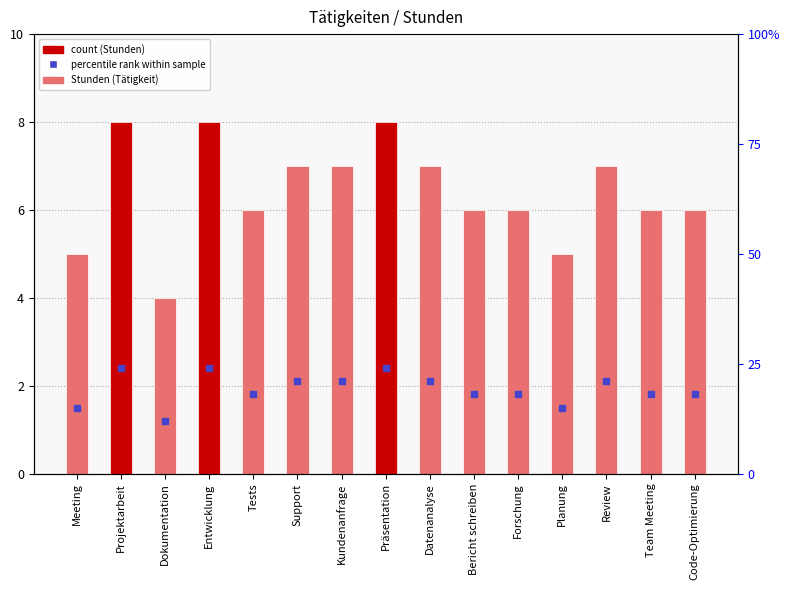

Count the number of categories in the chart.

15